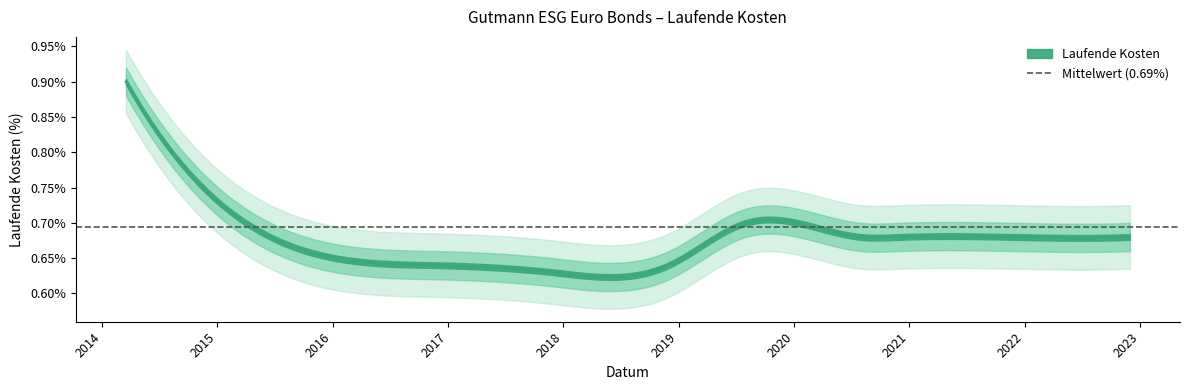

What is the sum of the values at 2022-11-30 and 2020-07-31?

1.4